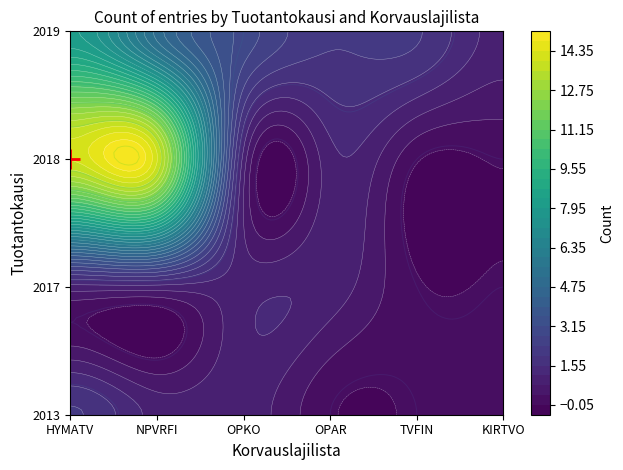

What value does the 2019 series have at NPVRFI?

5